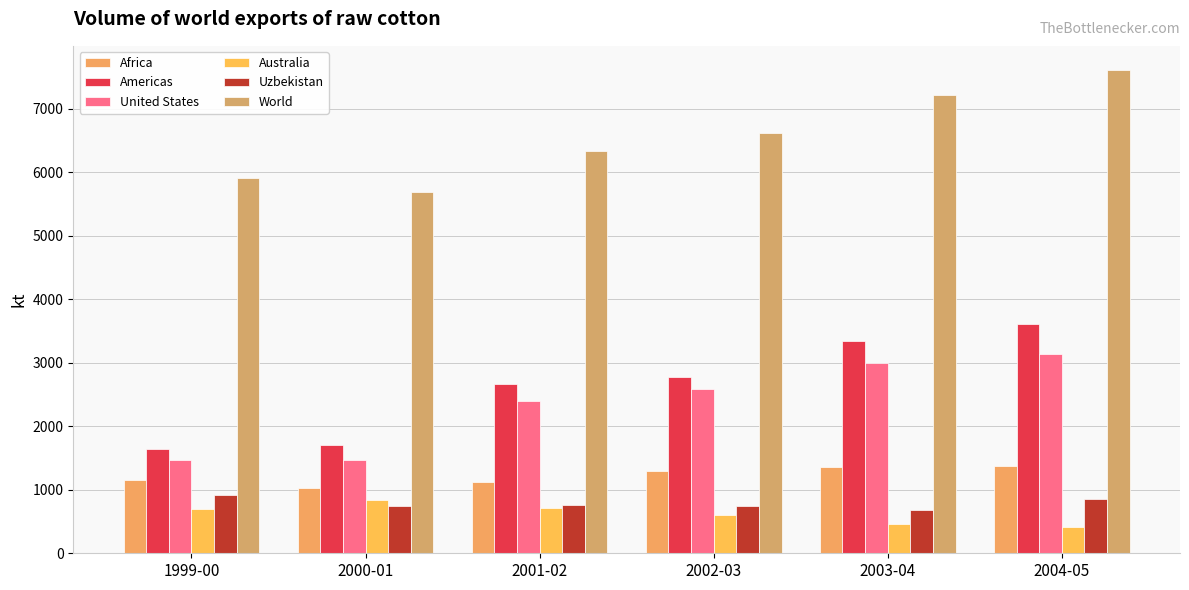

At which label does Americas first exceed 2769?

2002-03